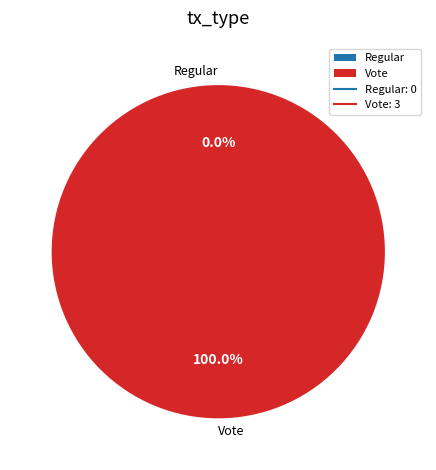

Count the number of slices in the pie.

2